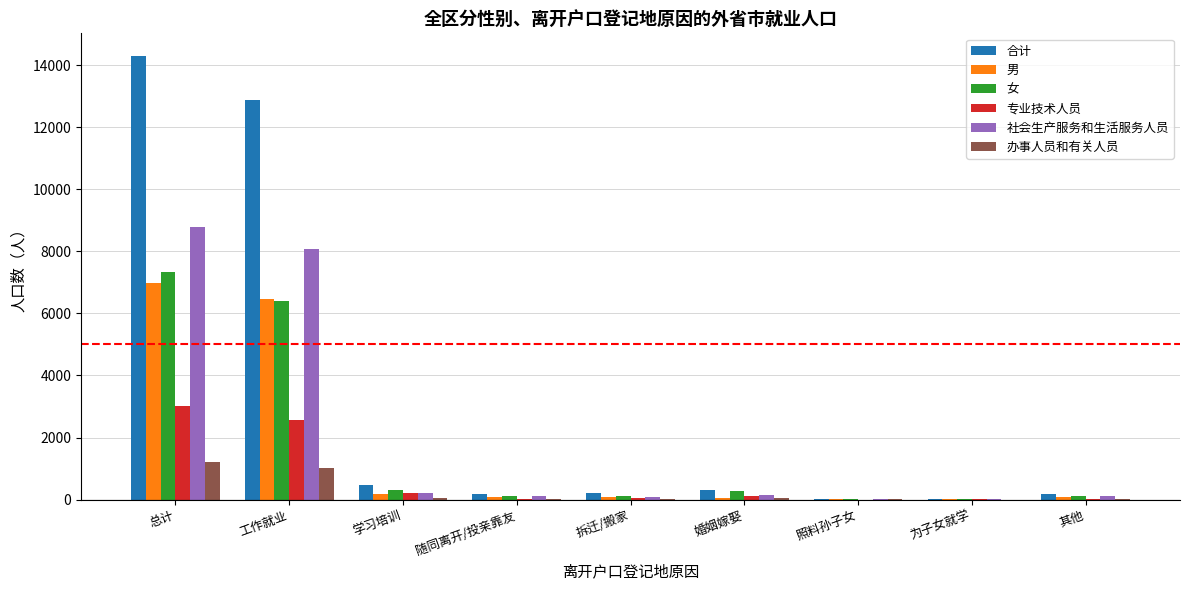

Which series changed the most between 总计 and 照料孙子女?

合计